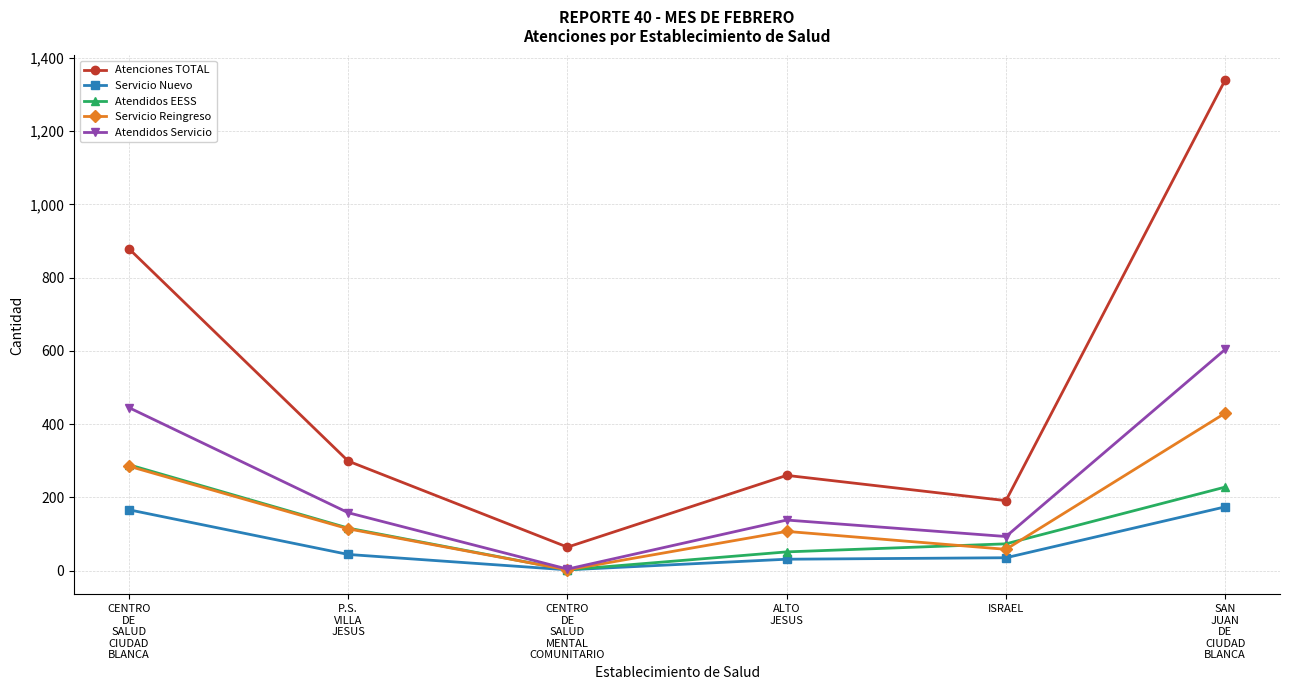

At which category is the sum across all series the highest?

SAN
JUAN
DE
CIUDAD
BLANCA